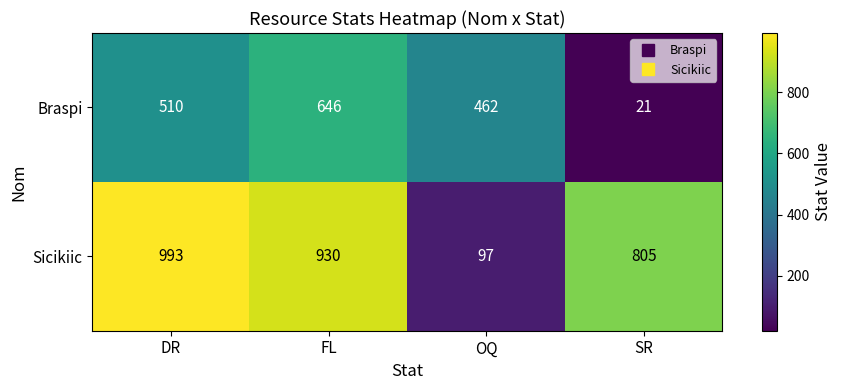

What is the difference between the Braspi values at OQ and SR?

441